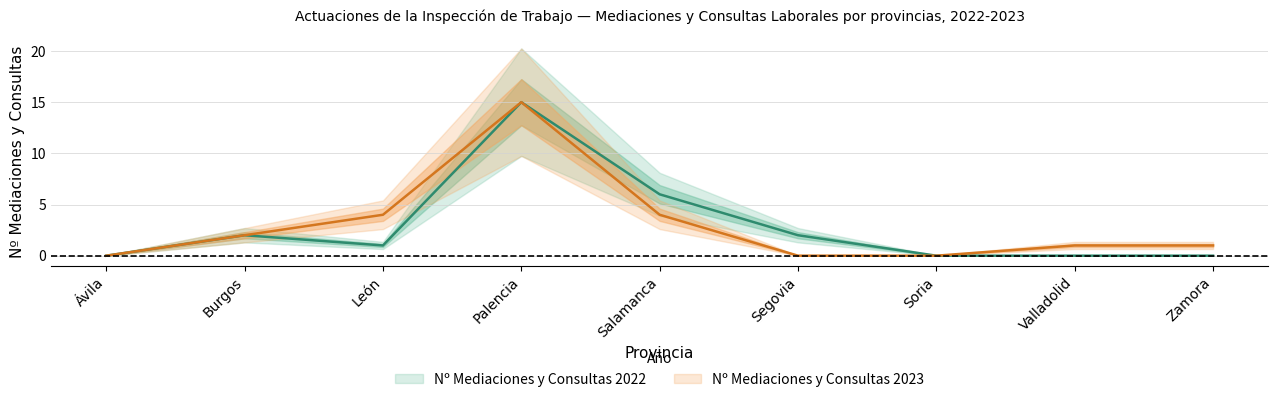

The Nº Mediaciones y Consultas 2022 series shows 0 at Valladolid. True or false?

True